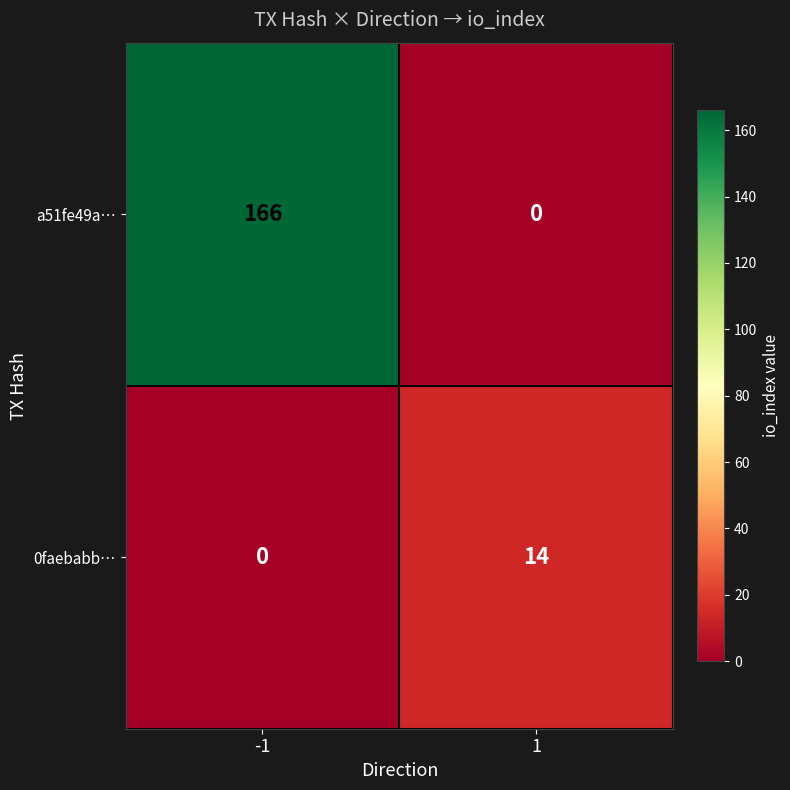

What is the maximum value shown in the chart?

166